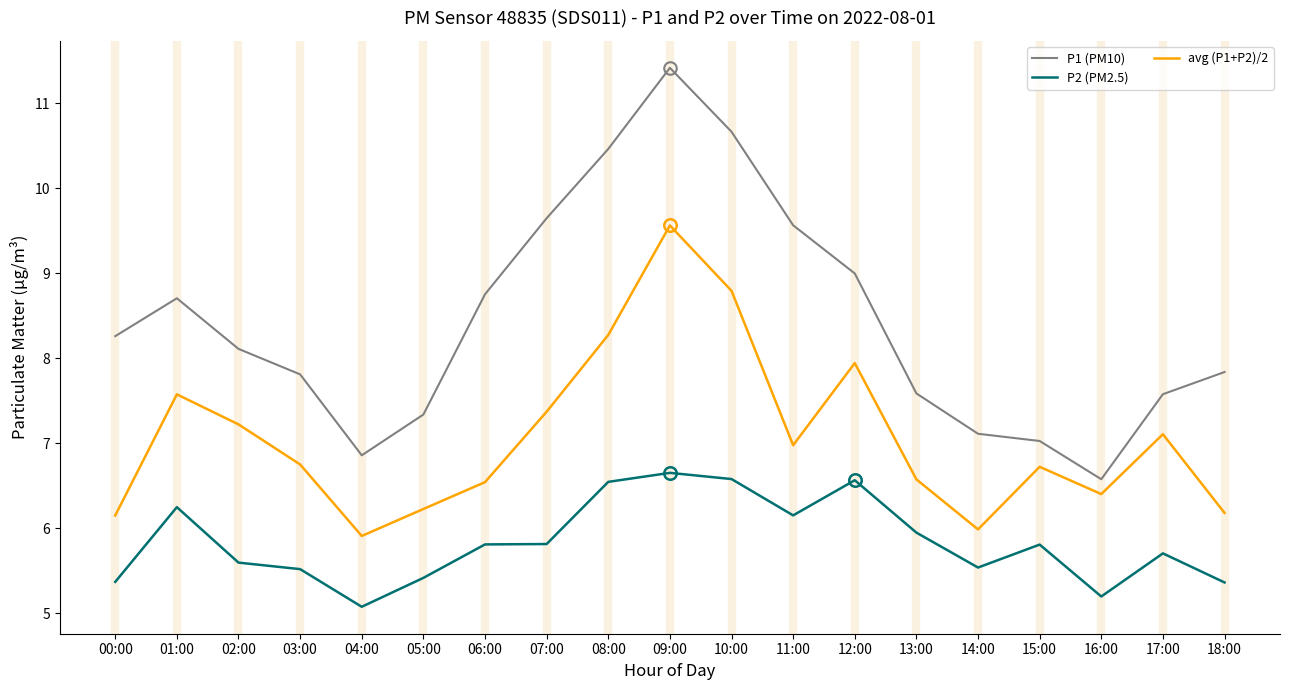

Which series has the largest total across all categories?

P1 (PM10)